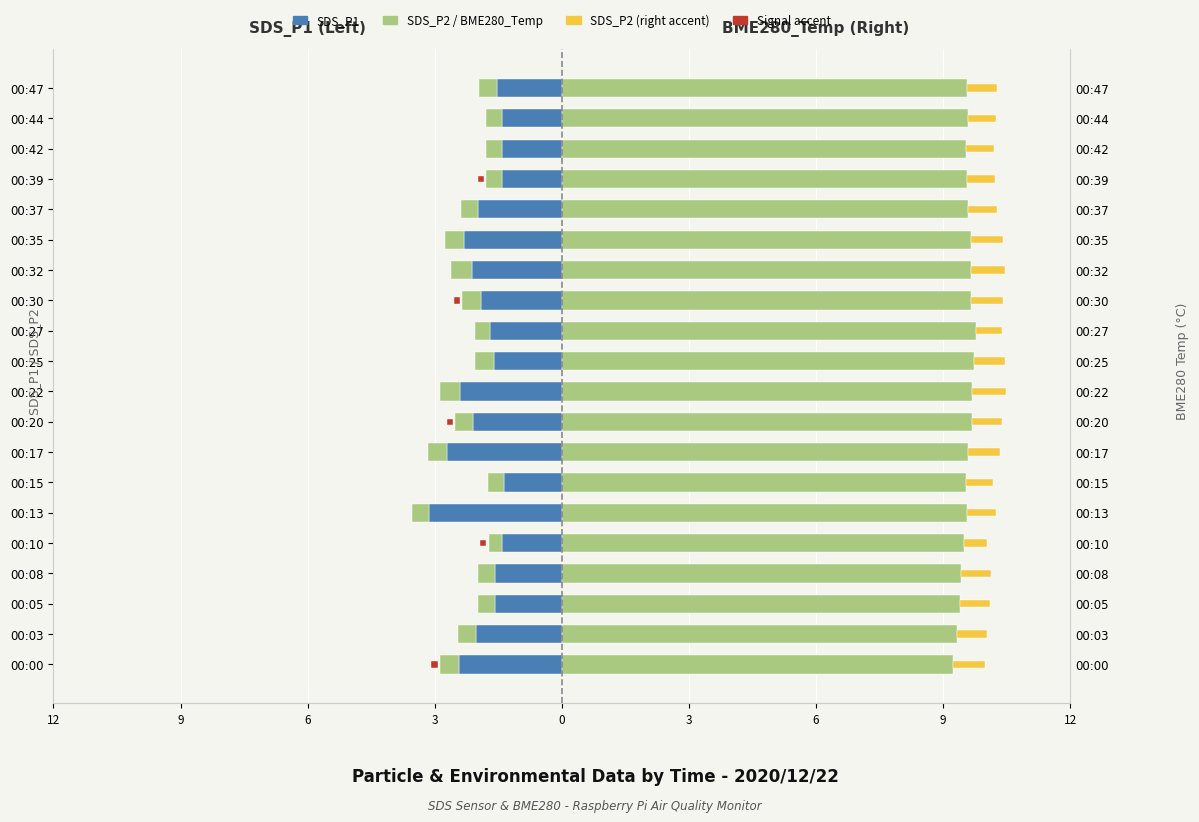

How many data points does each series have?

20